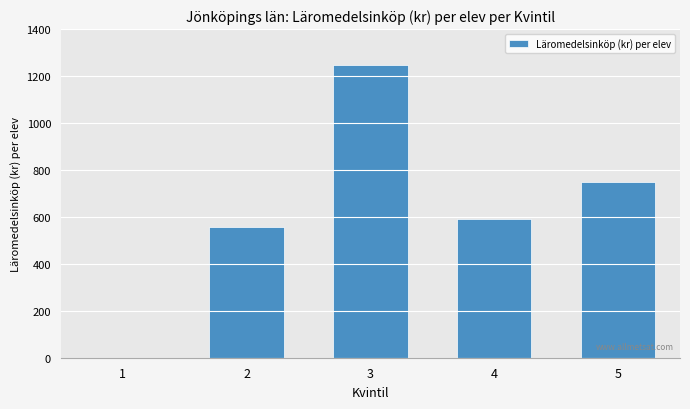

Approximately how many times larger is the value at 2 compared to 4?

0.9